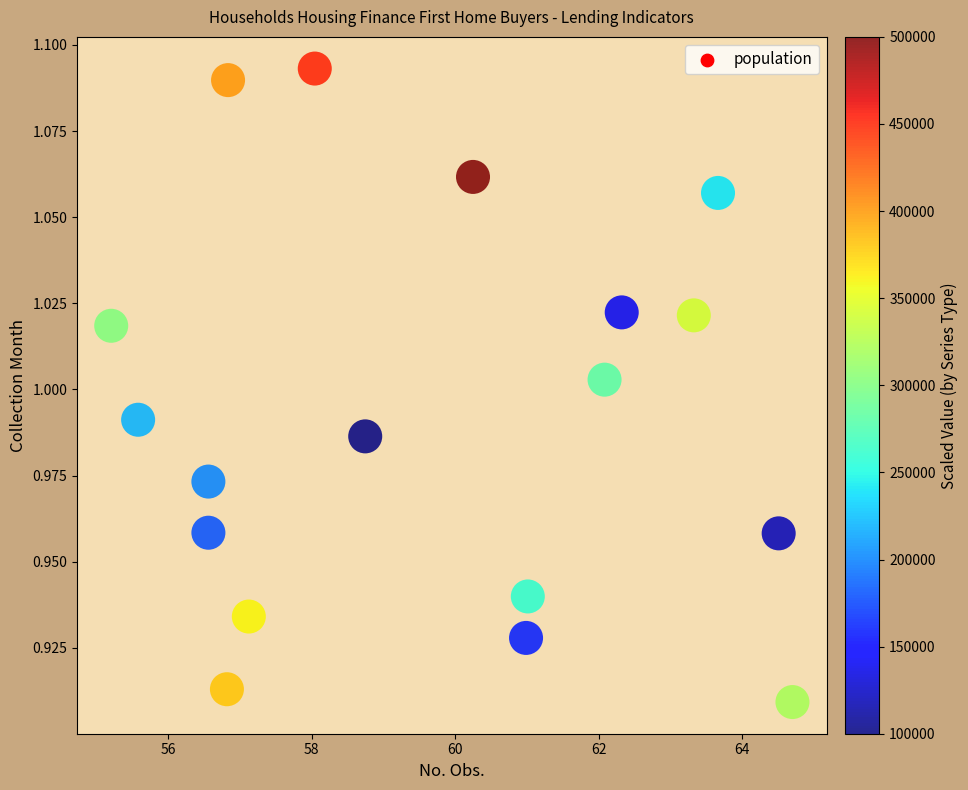

What is the range of X values (max minus min)?

9.5